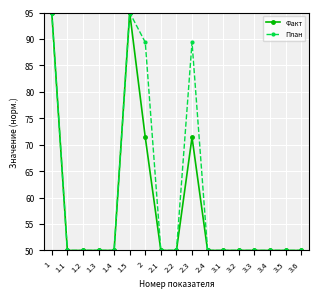

Rank the series by their average value, from highest to lowest.

План, Факт